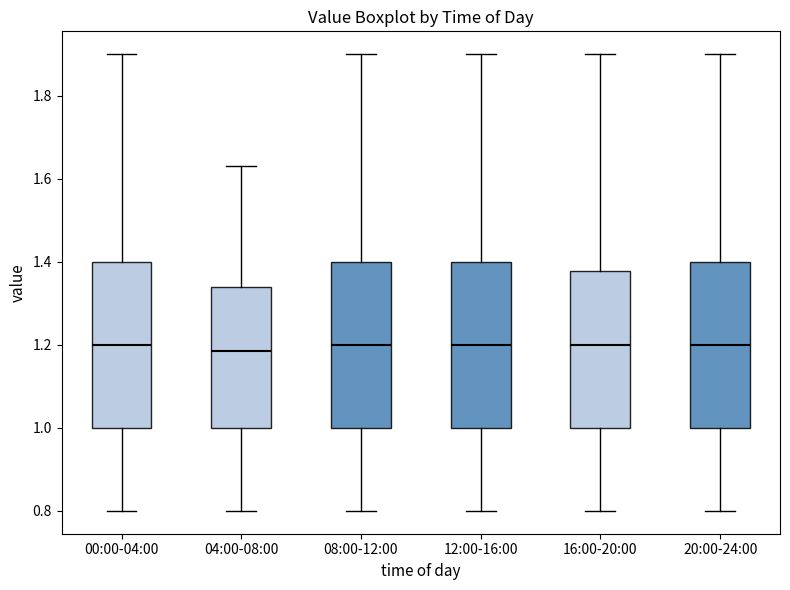

Reading left to right, read every box against the y-axis: the position of its median line, the range the box covers, and the ends of its whiskers. The values are not printed on the chart, so give them approximately, as read against the axis.

00:00-04:00: median 1.20, box 1.00 to 1.40, whiskers 0.80 to 1.90
04:00-08:00: median 1.18, box 1.00 to 1.34, whiskers 0.80 to 1.64
08:00-12:00: median 1.20, box 1.00 to 1.40, whiskers 0.80 to 1.90
12:00-16:00: median 1.20, box 1.00 to 1.40, whiskers 0.80 to 1.90
16:00-20:00: median 1.20, box 1.00 to 1.38, whiskers 0.80 to 1.90
20:00-24:00: median 1.20, box 1.00 to 1.40, whiskers 0.80 to 1.90